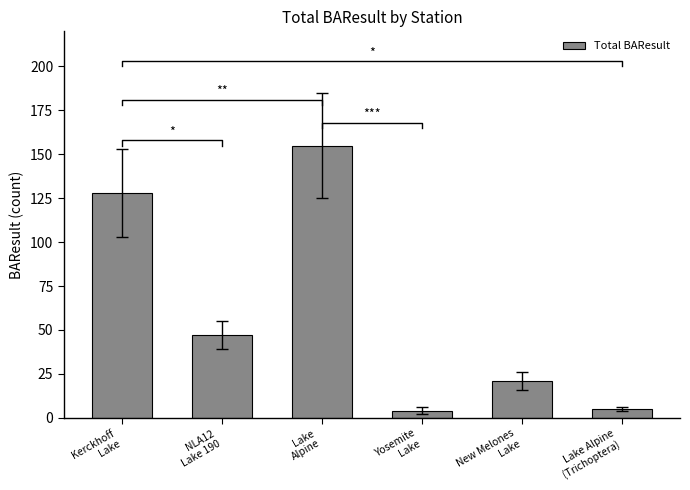

What position from the right is NLA12
Lake 190?

5